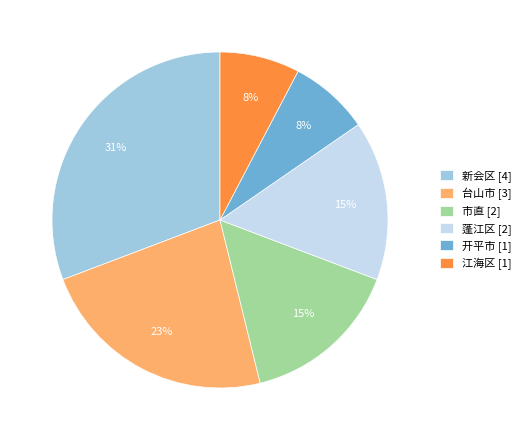

The 新会区 [4] slice represents 17% of the pie. True or false?

False